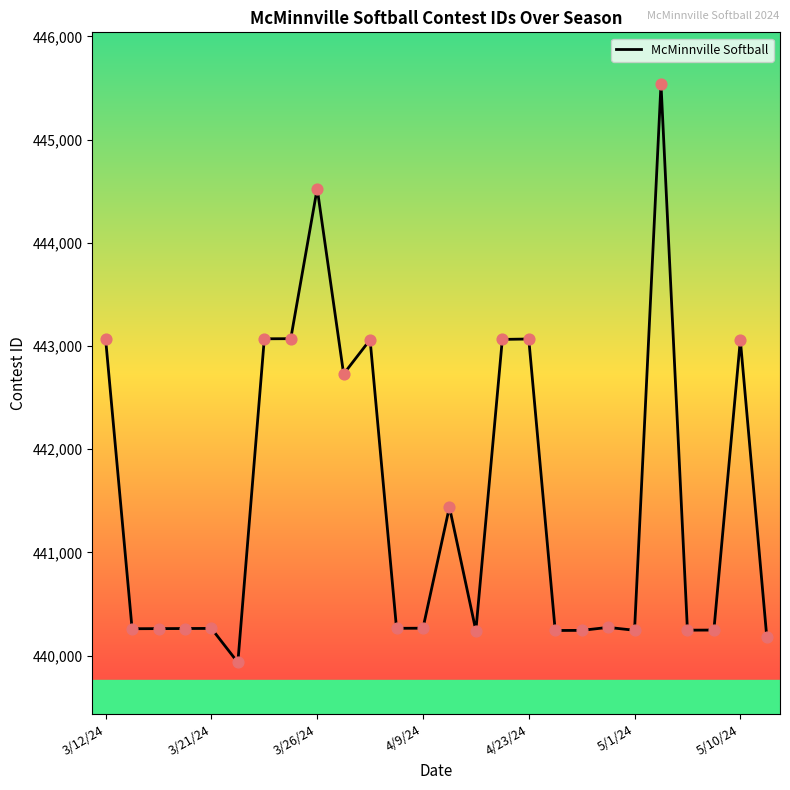

What is the maximum value shown in the chart?

445539